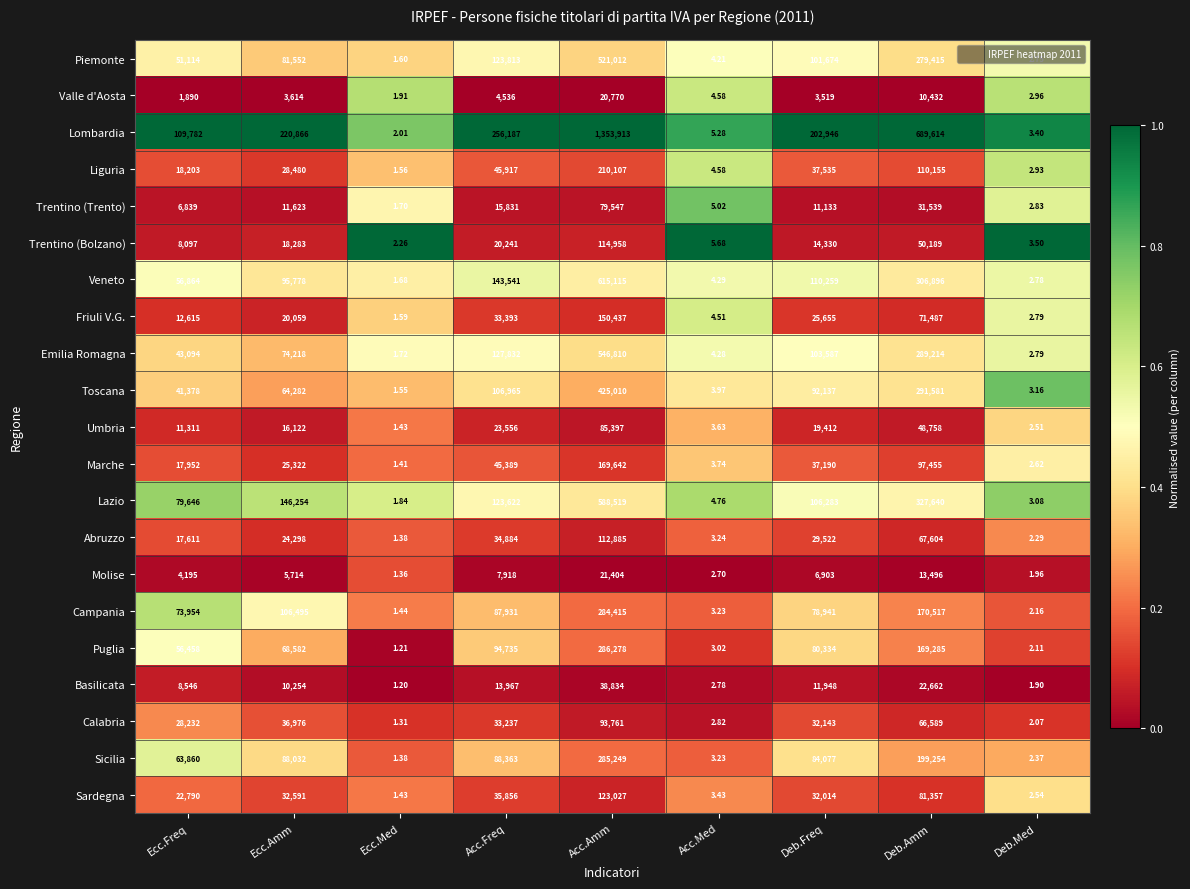

Rank the categories by Trentino (Trento) value from highest to lowest.

Acc.Amm, Deb.Amm, Acc.Freq, Ecc.Amm, Deb.Freq, Ecc.Freq, Acc.Med, Deb.Med, Ecc.Med